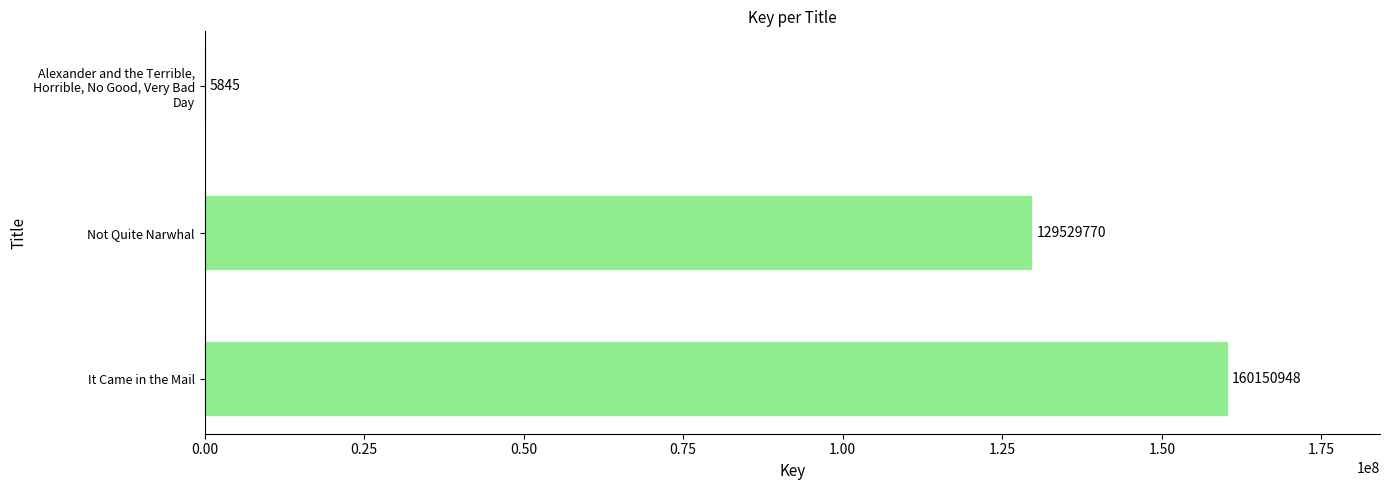

True or false: the data shows 160150948 at It Came in the Mail.

True